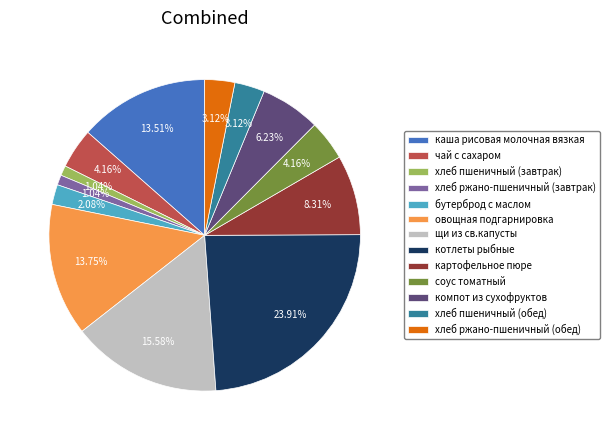

What percentage do хлеб ржано-пшеничный (обед) and щи из св.капусты together represent?

18.7%